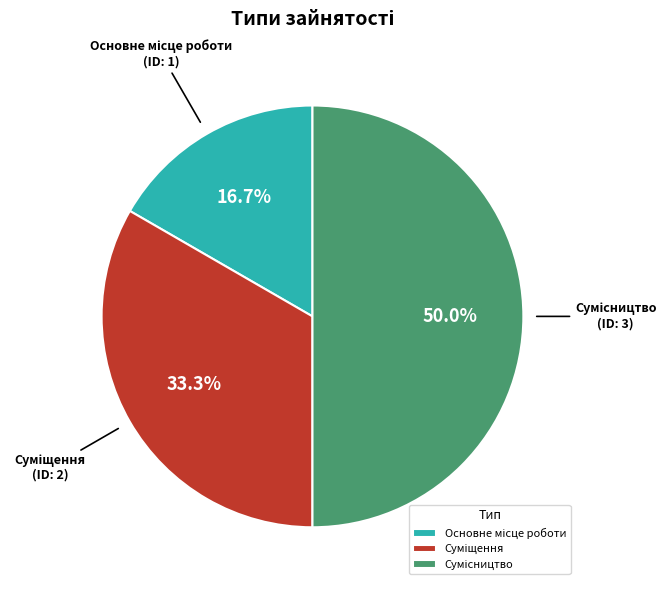

To the nearest percent, what is the difference between the largest and smallest slice percentages?

33%